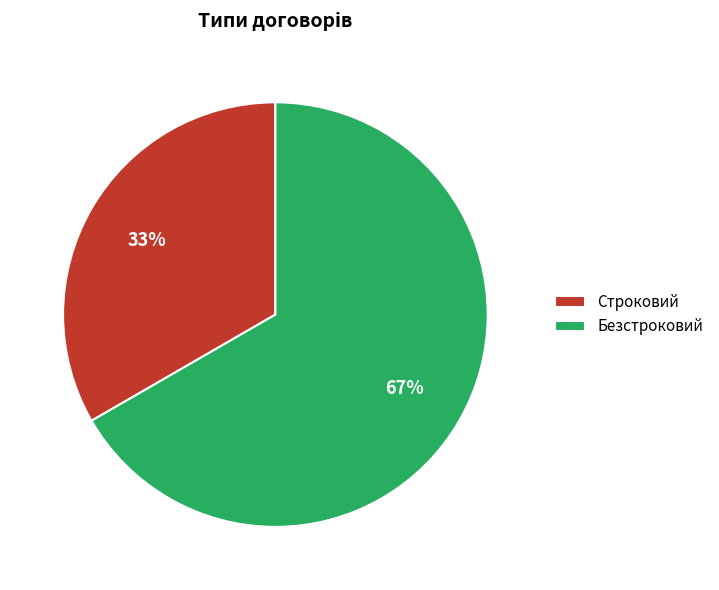

Rank the categories by value from lowest to highest.

Строковий, Безстроковий